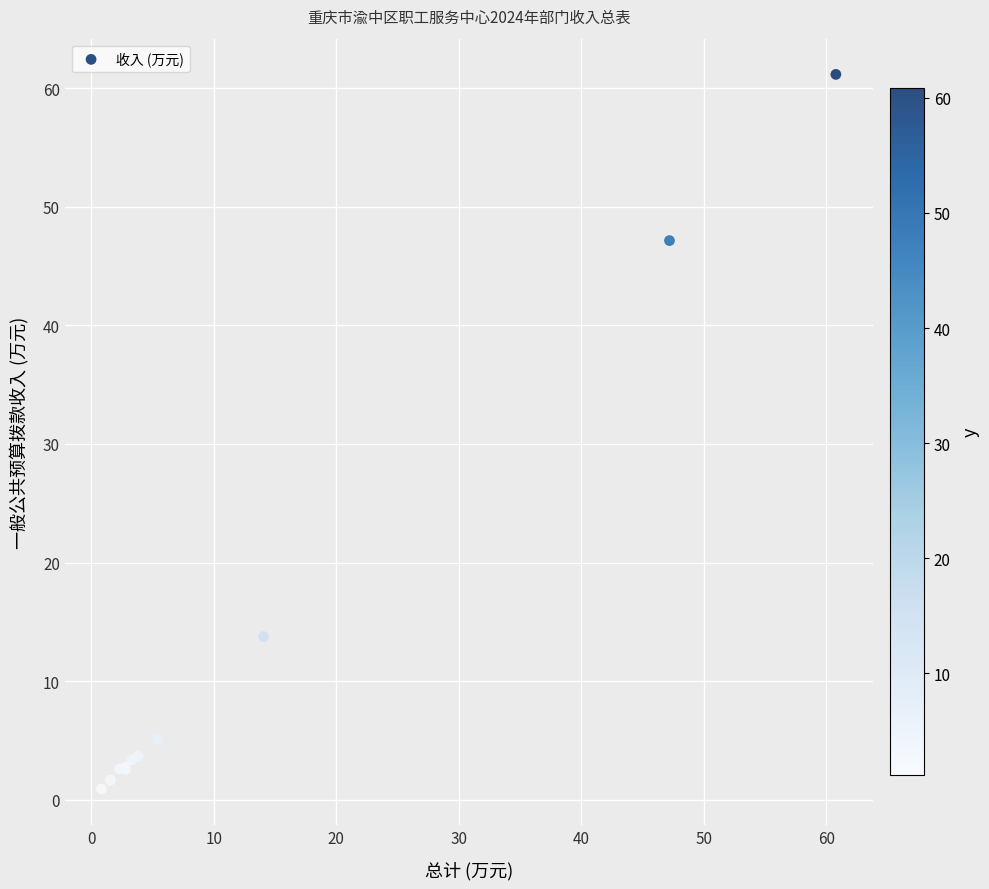

What Y value in the scatter plot is closest to 31?

47.1